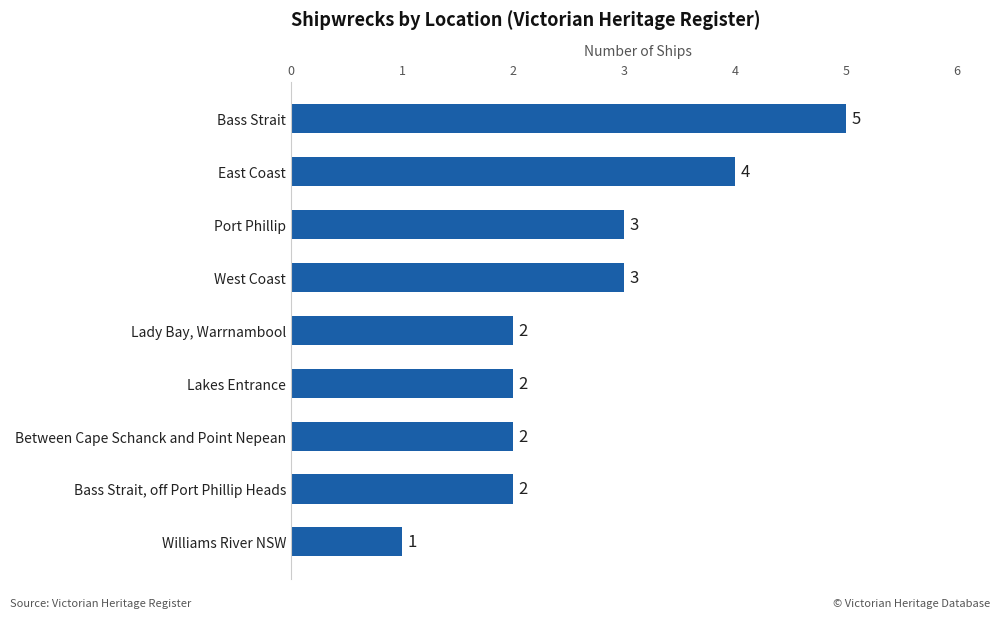

What is the minimum value shown in the chart?

1